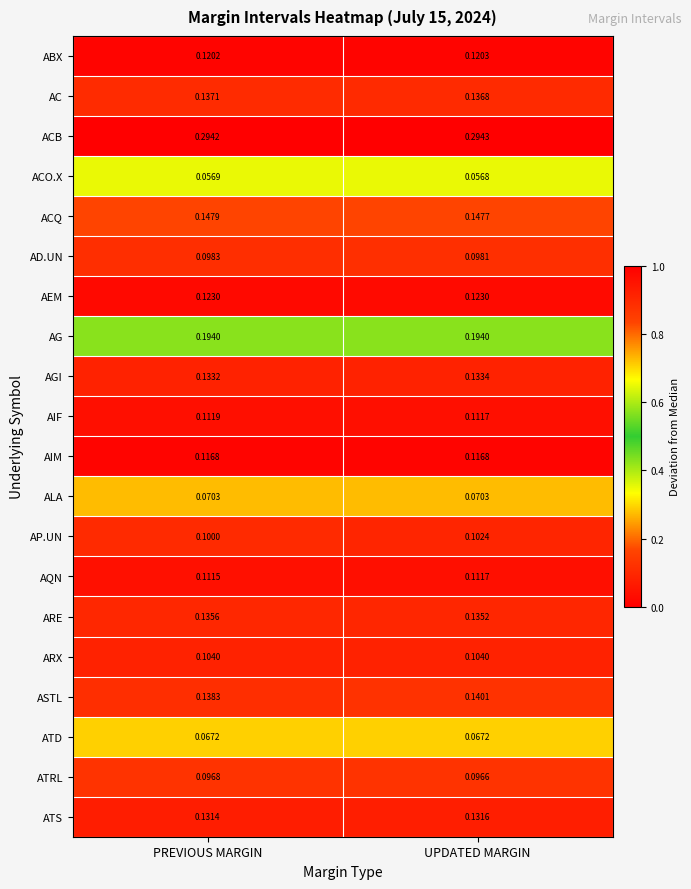

Which series has the largest total across all categories?

ACB